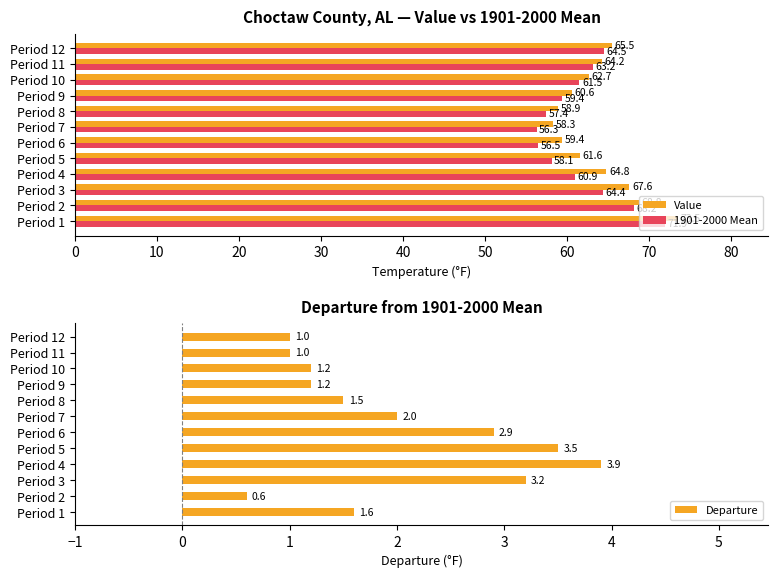

How many data points in Departure are less than 1?

1